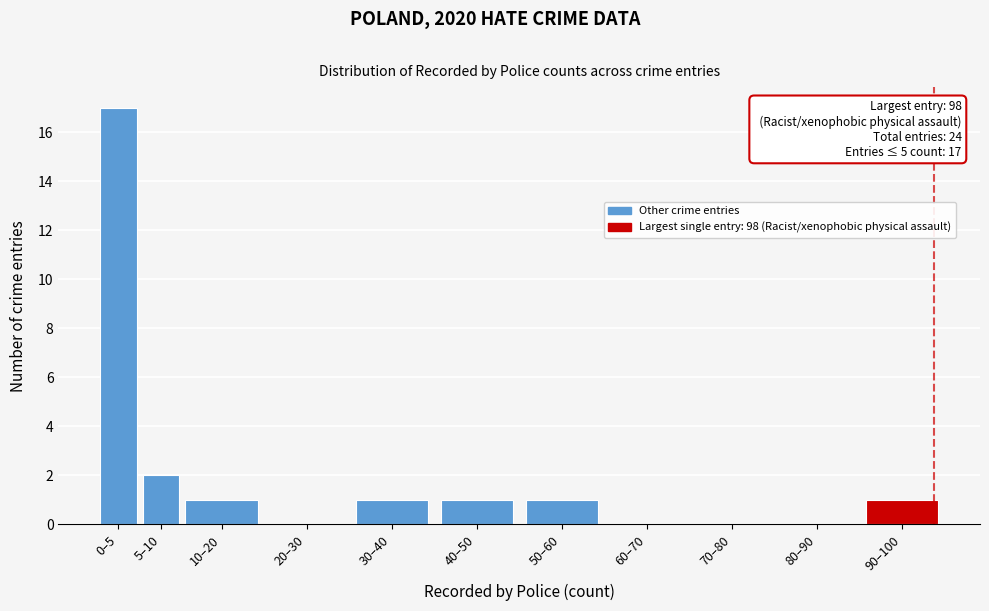

Reading left to right, list all the values displayed in this chart.

0–5=17	5–10=2	10–20=1	20–30=0	30–40=1	40–50=1	50–60=1	60–70=0	70–80=0	80–90=0	90–100=1